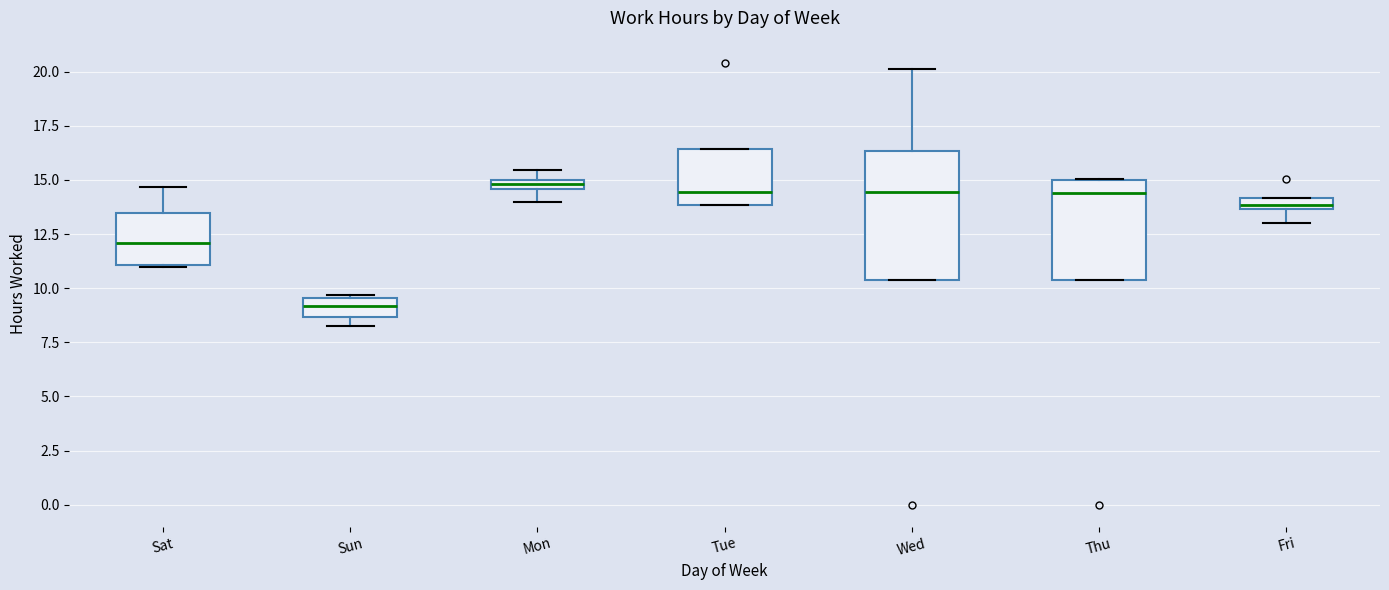

Which box's median line is the lowest?

Sun